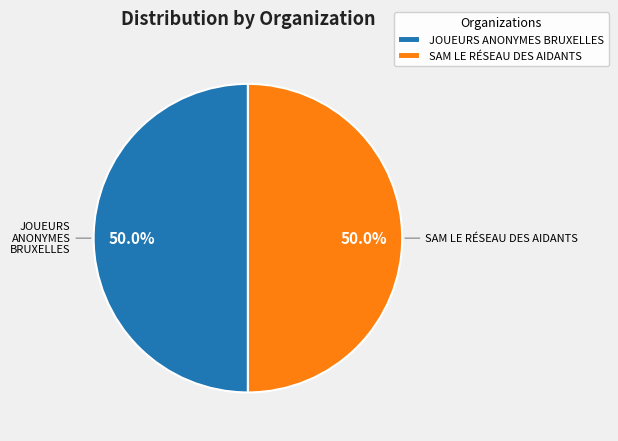

To the nearest percent, what is the average slice percentage?

50%